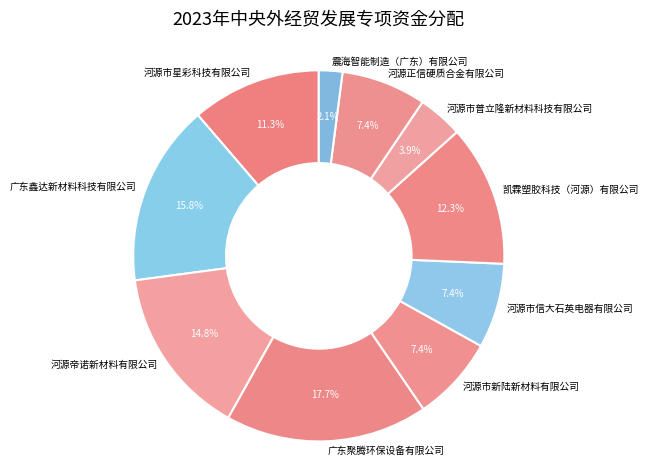

How many segments does this pie chart have?

10